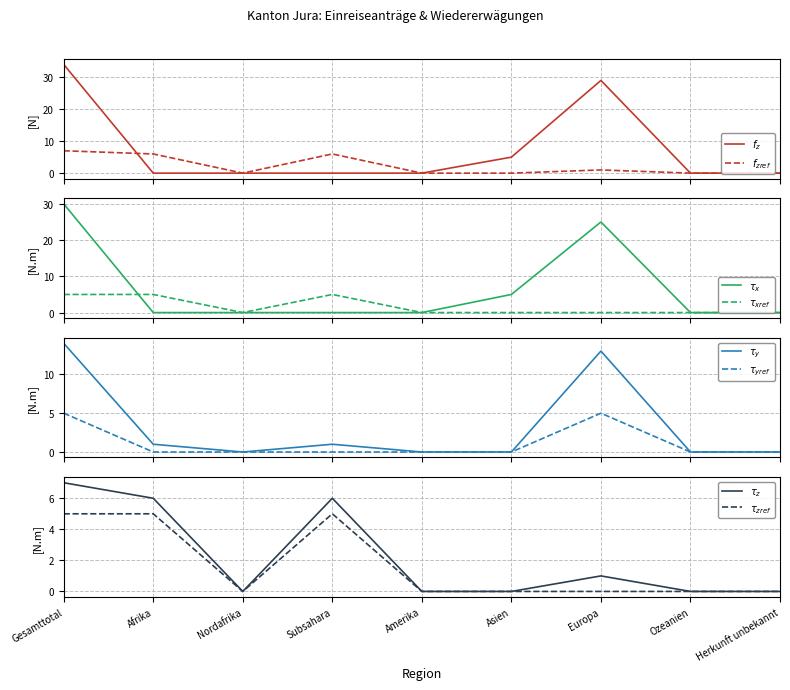

Where do Hängige Wiedererwägungsgesuche and Total Erledigungen first cross each other?

Gesamttotal and Afrika